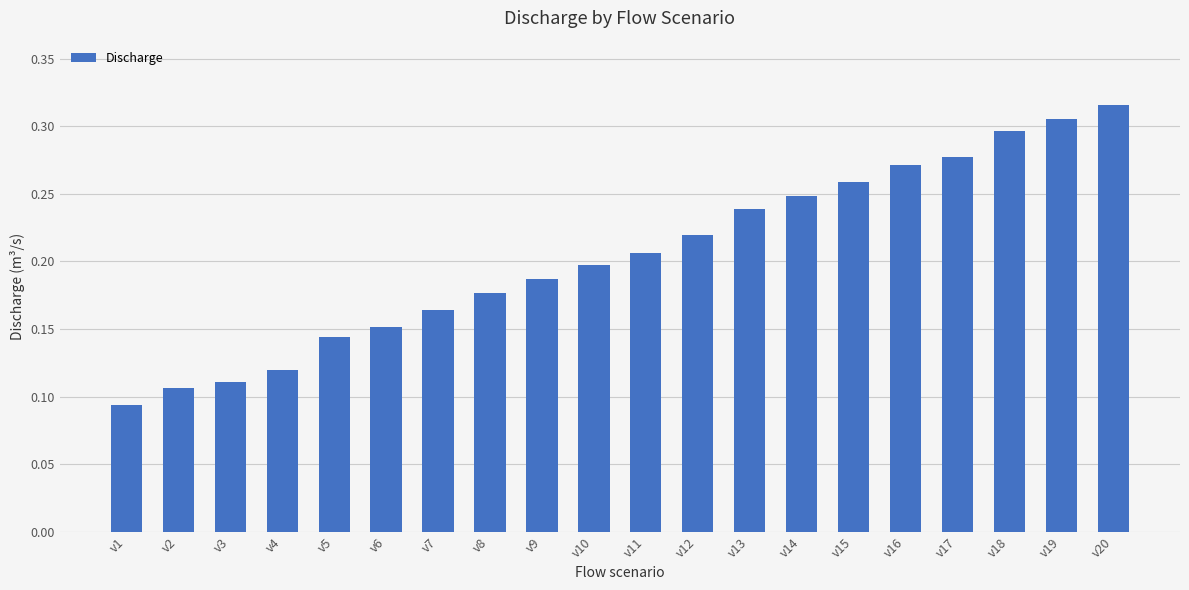

What is the sum of all values?

4.1